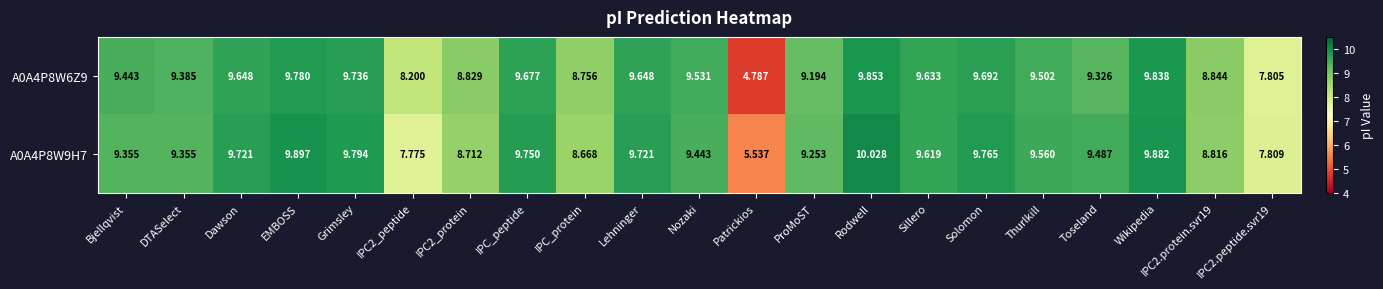

At which label does A0A4P8W6Z9 first exceed 9?

Bjellqvist